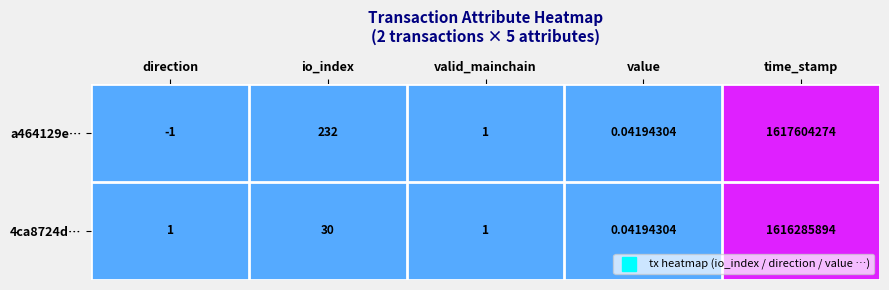

What is the spread (max minus min) of values at direction?

2.0